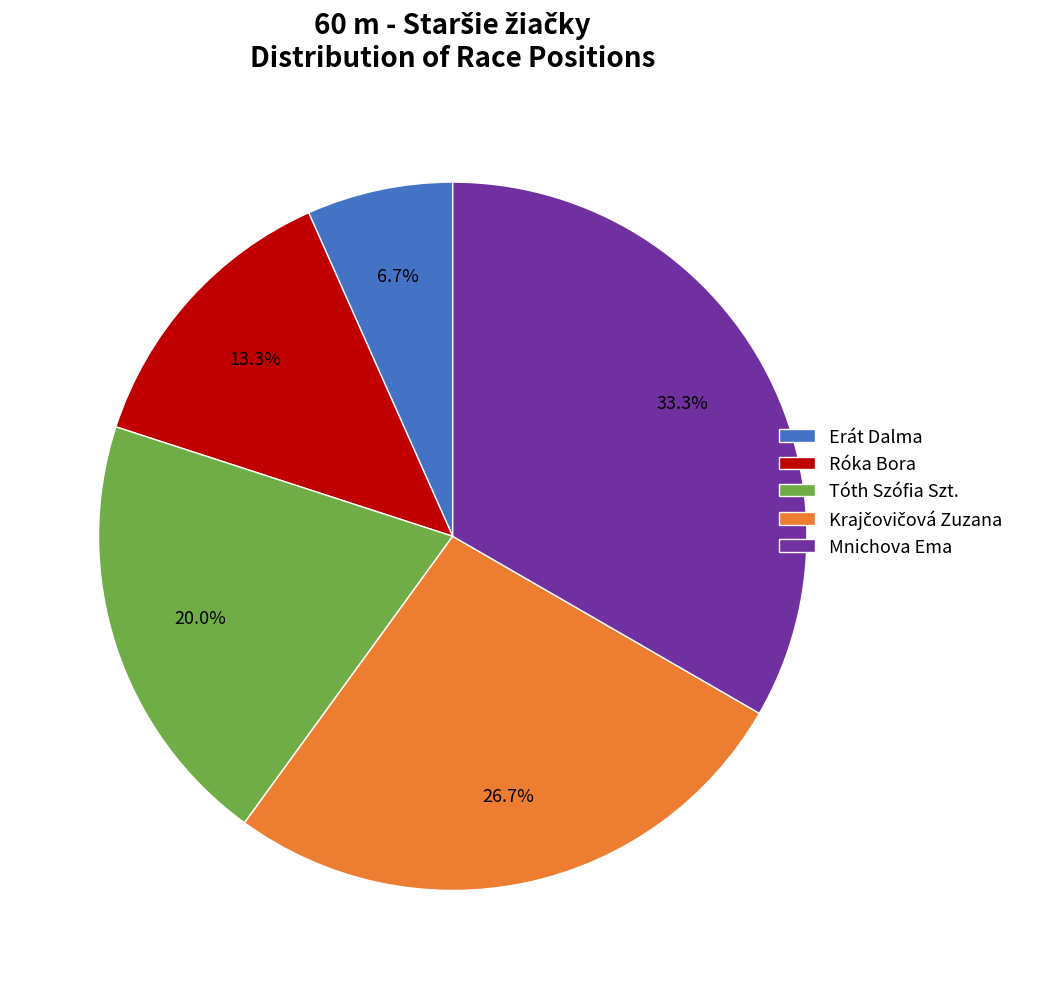

Is there any slice that represents more than half of the pie?

No